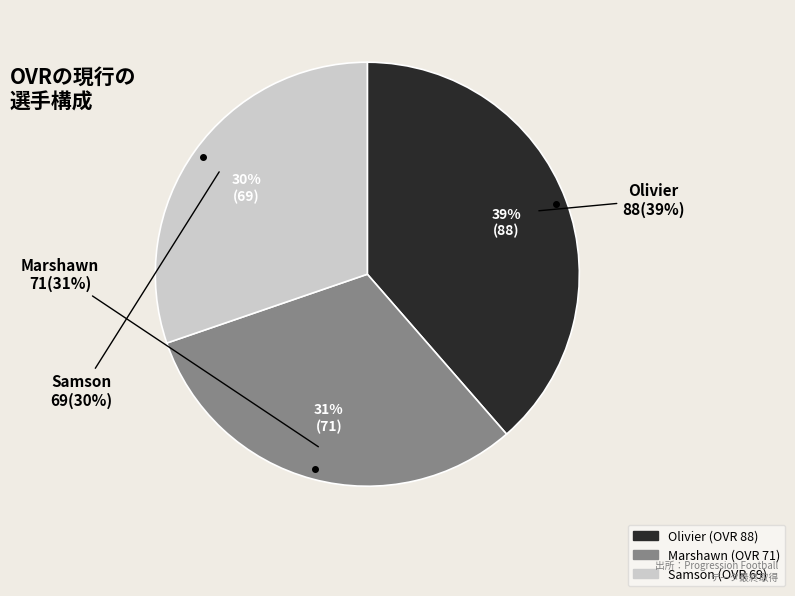

Is there a majority slice in this chart?

No